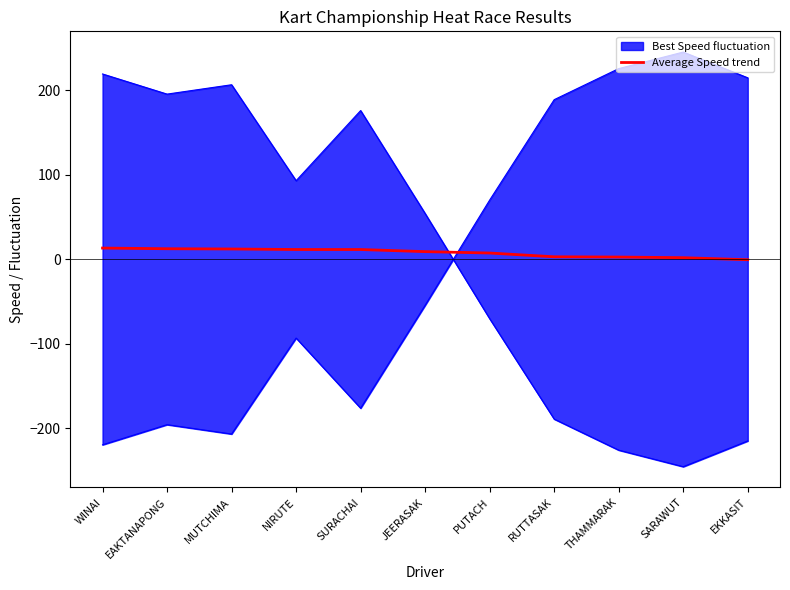

Does the chart have visible grid lines?

No